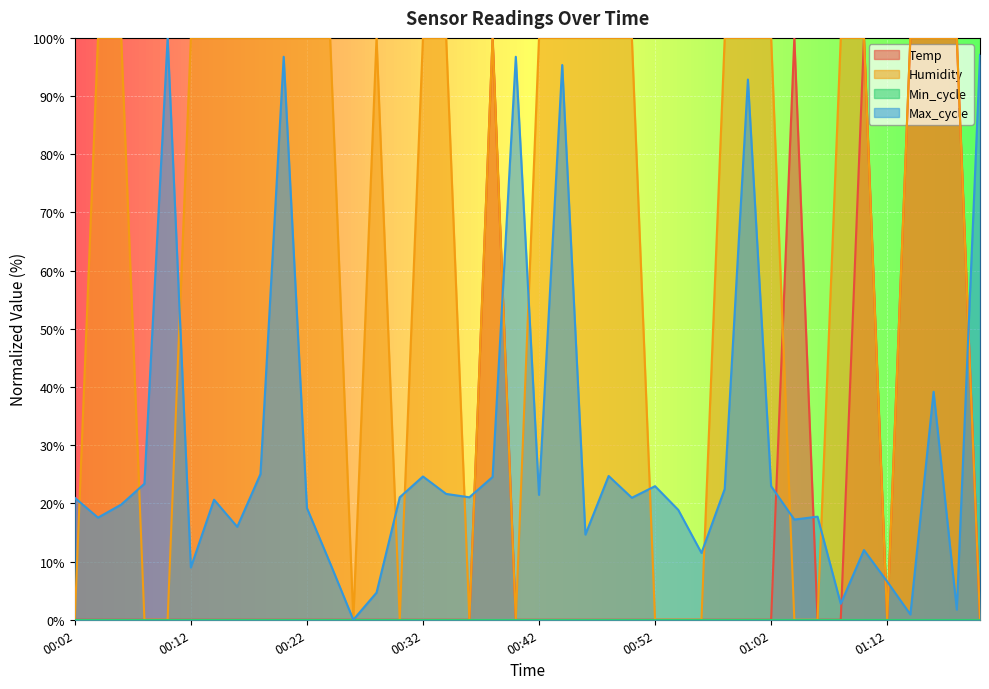

At which category does Humidity reach its first local peak?

00:28